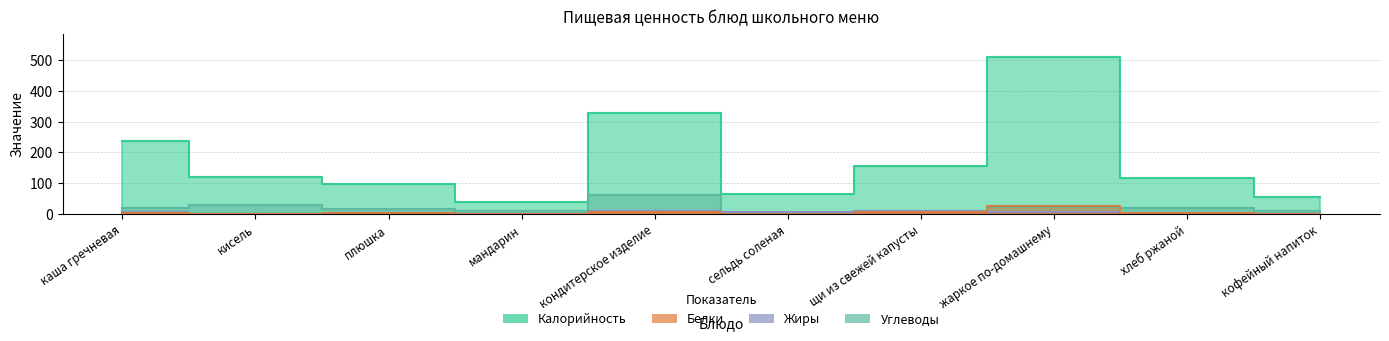

Reading left to right, what are all the values shown in this chart?

Калорийность: 237.8	121.5	97.0	38.0	327.0	65.0	157.0	510.0	115.8	55.4
Белки: 2.7	1.4	2.1	0.1	5.0	0.1	6.4	27.5	4.2	1.2
Жиры: 5.4	0.0	2.4	0.0	11.0	4.9	10.1	7.5	0.7	1.3
Углеводы: 18.5	29.0	16.7	8.6	62.0	0.0	8.3	21.9	20.8	10.3